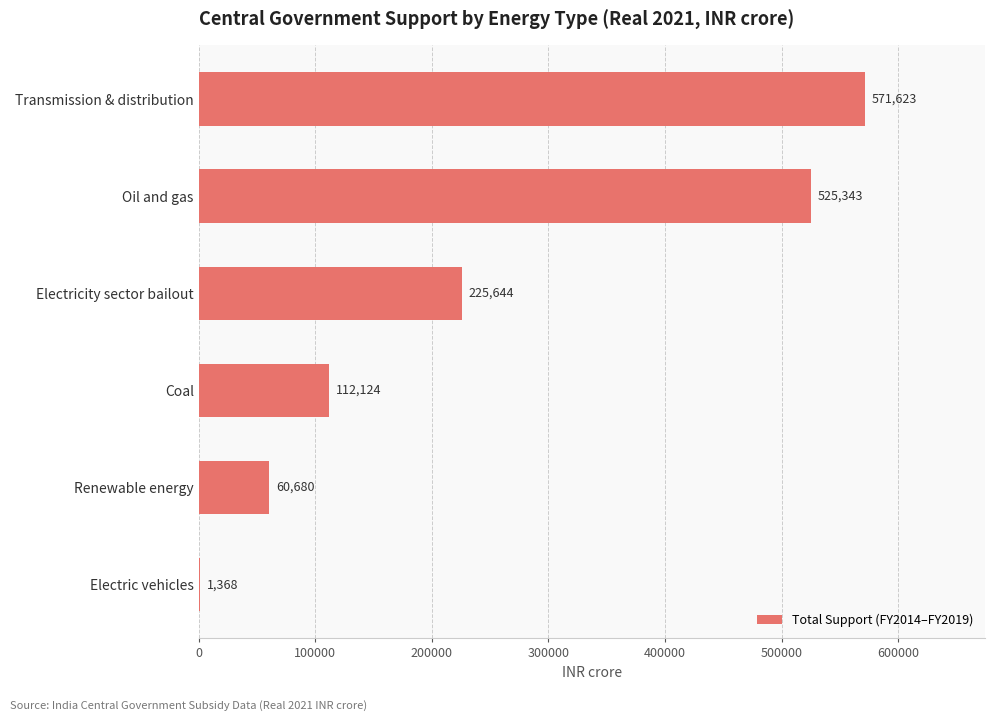

How many categories are shown in the chart?

6